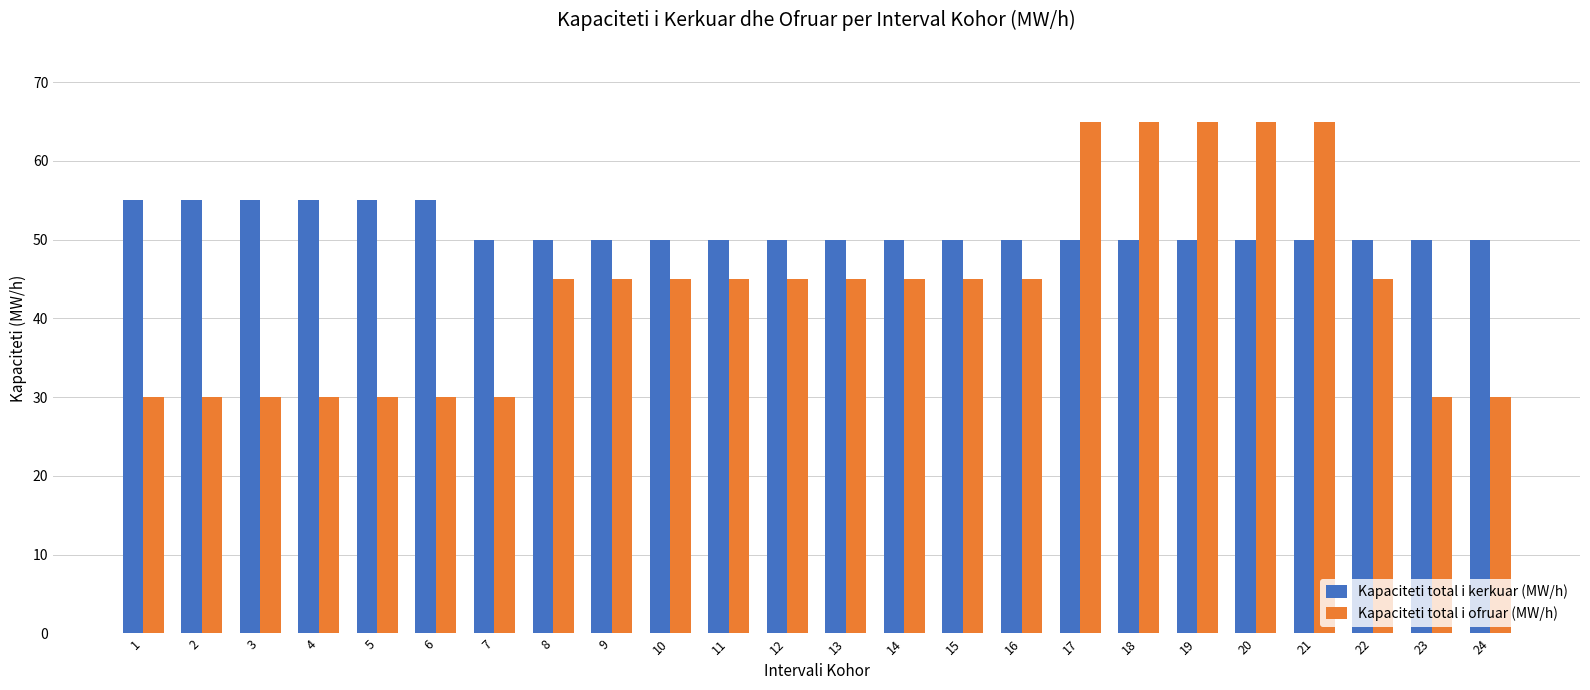

Which series has the largest total across all categories?

Kapaciteti total i kerkuar (MW/h)